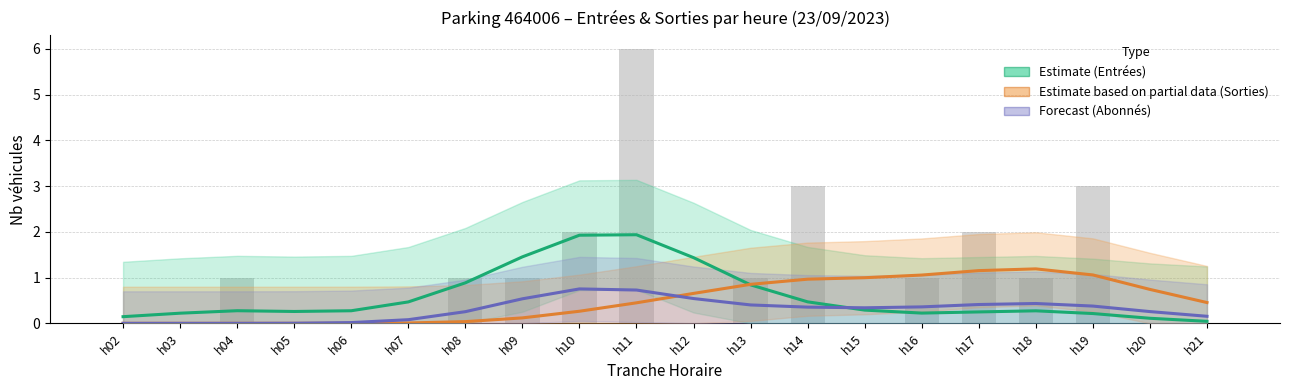

List the series in order of their peak value, highest first.

Estimate (Entrées), Estimate – partial (Sorties), Forecast (Abonnés)